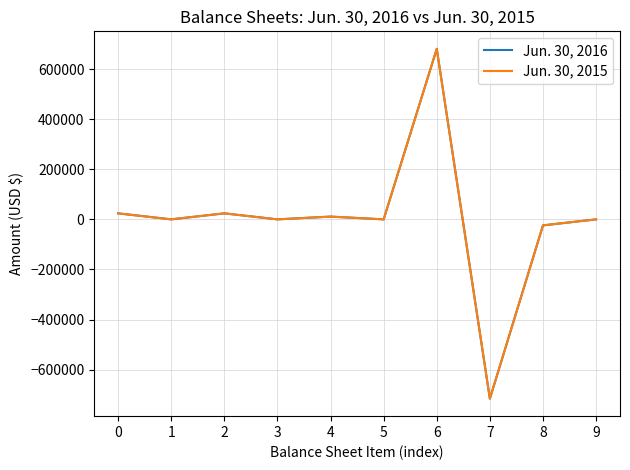

Rank the series by their maximum value, from highest to lowest.

Jun. 30, 2016, Jun. 30, 2015